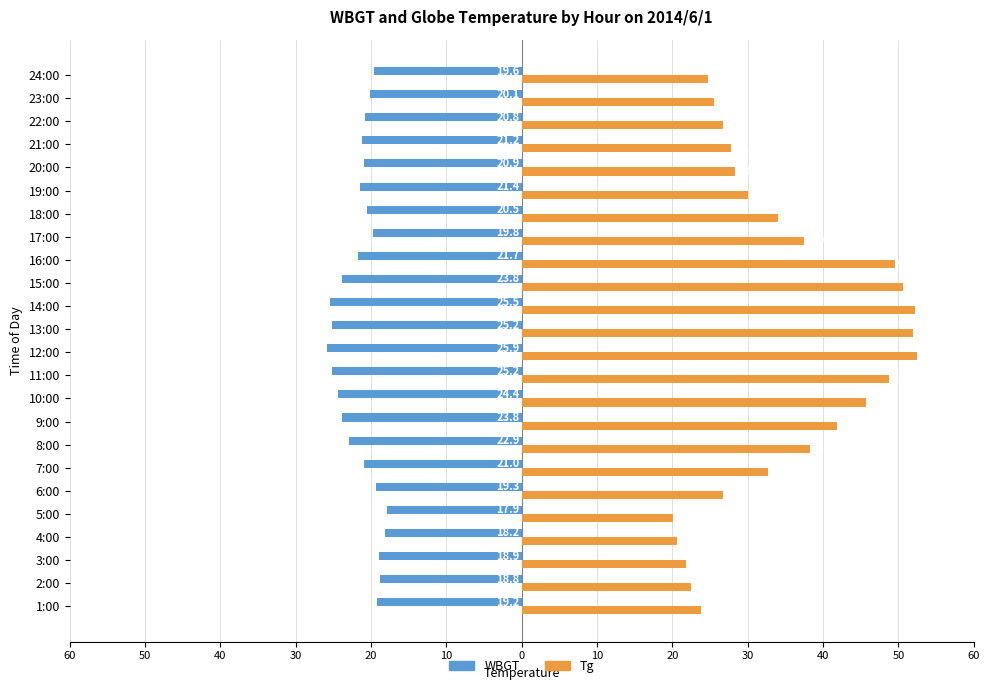

What are all the series names shown in the legend?

WBGT, Tg